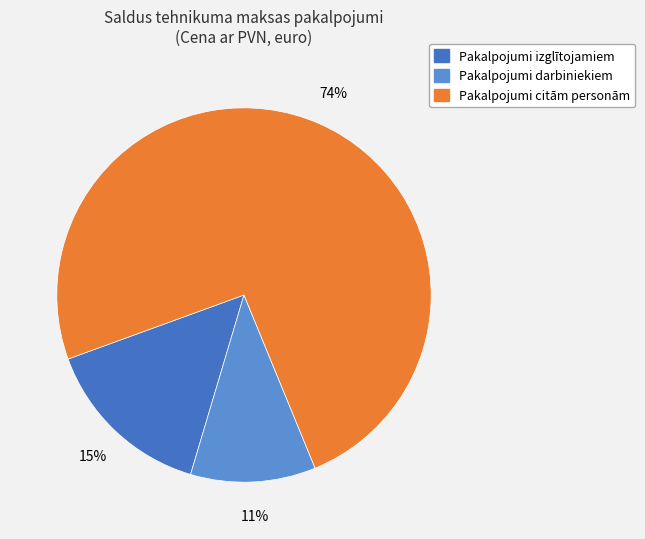

Is there a majority slice in this chart?

Yes